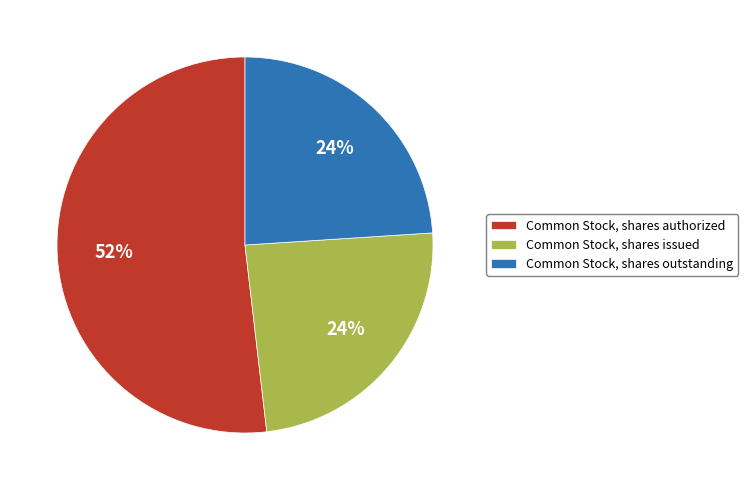

Is there a majority slice in this chart?

Yes